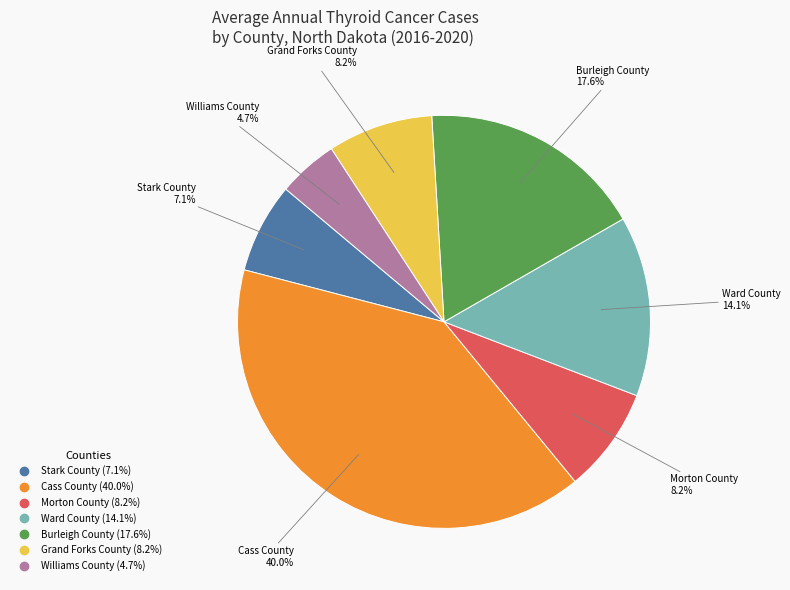

Is there any slice that represents more than half of the pie?

No